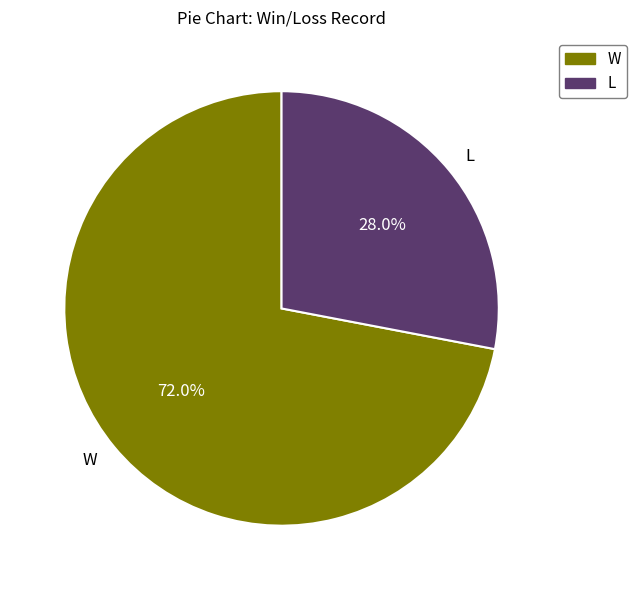

Which category has the biggest portion of the pie?

W